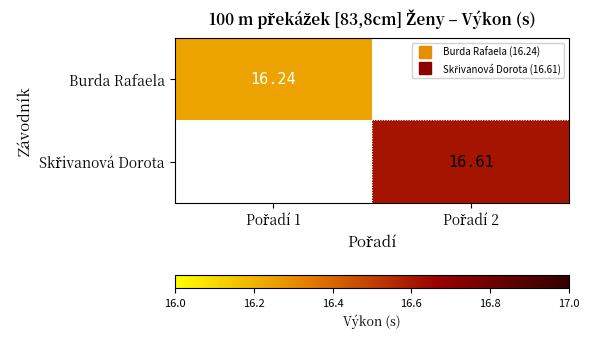

Rank the categories by Skřivanová Dorota value from highest to lowest.

Pořadí 1, Pořadí 2